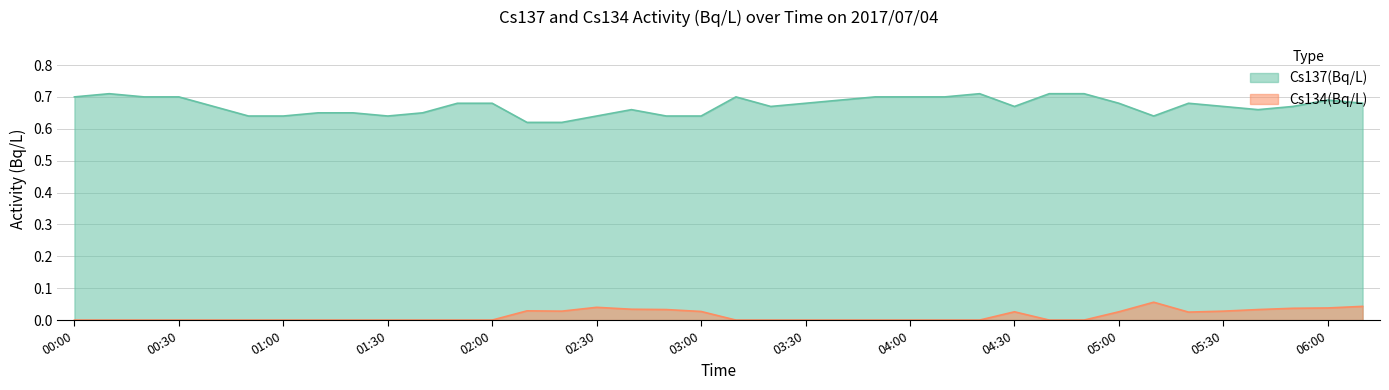

How many Cs134(Bq/L) values are between 0 and 1?

38